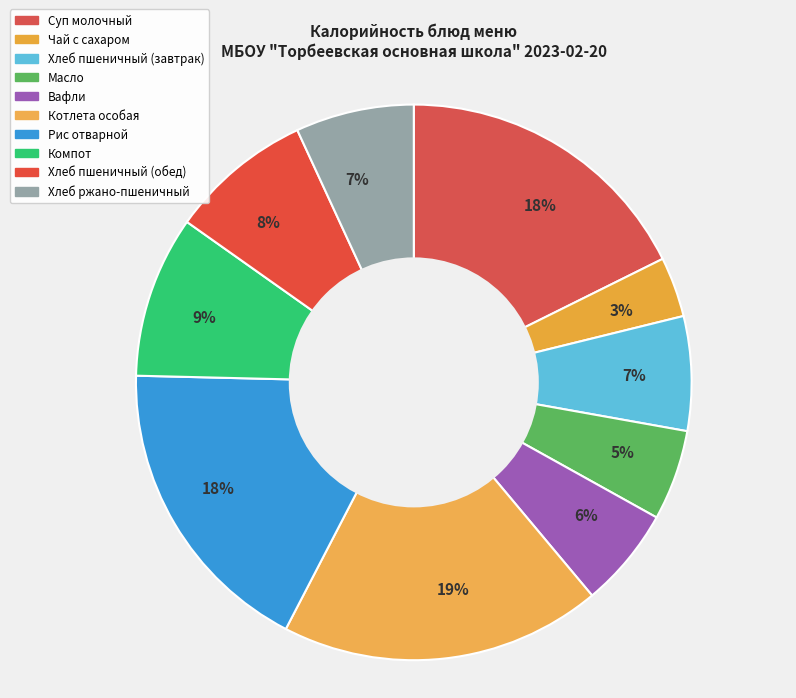

To the nearest percent, what is the average slice percentage?

10%